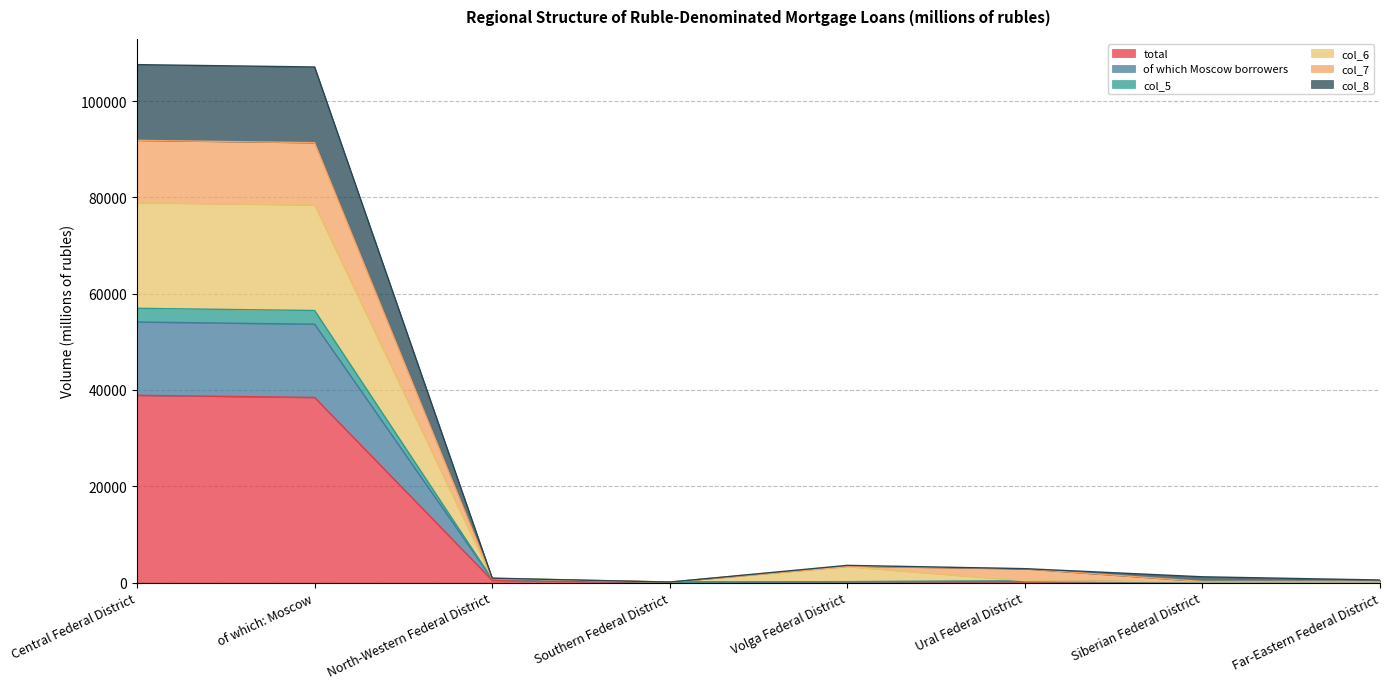

What is the value of the of which Moscow borrowers point at the 6th from the left?

305